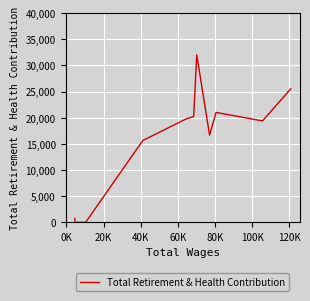

How many lines are shown in the chart?

1